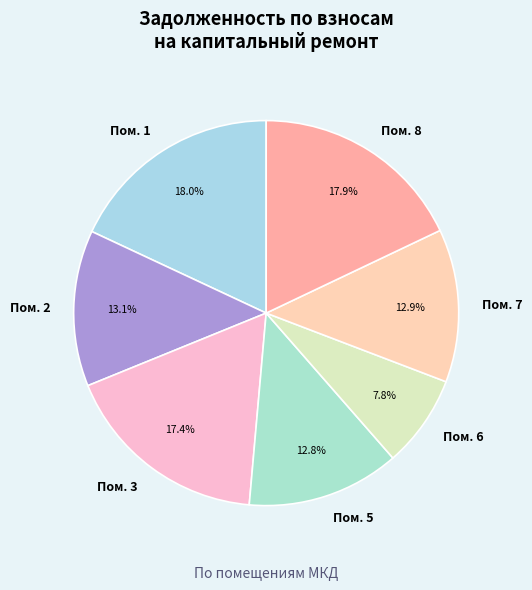

How much of the chart is everything except Пом. 8?

82.1%